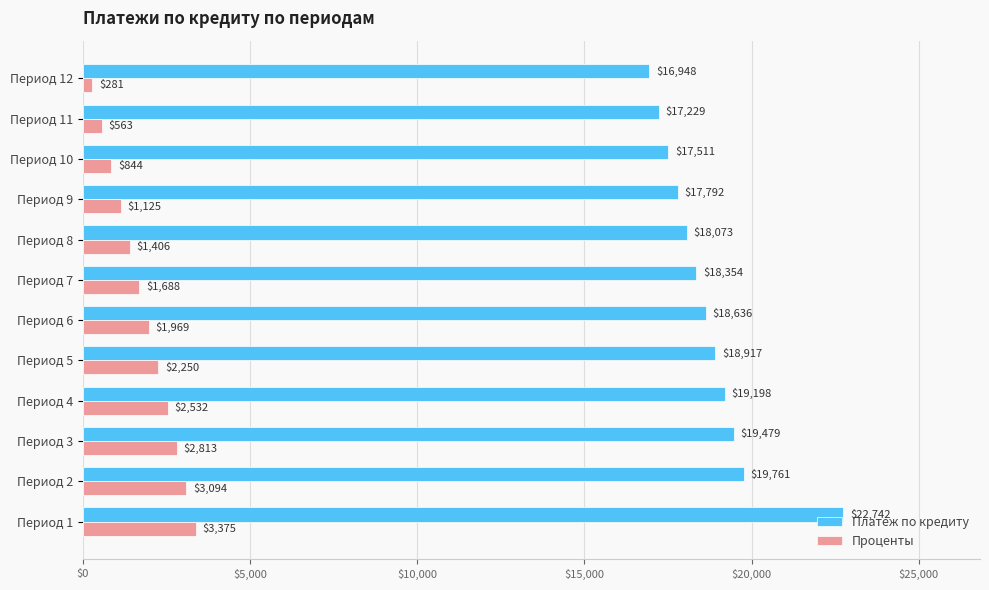

Rank the series by their maximum value, from highest to lowest.

Платеж по кредиту, Проценты